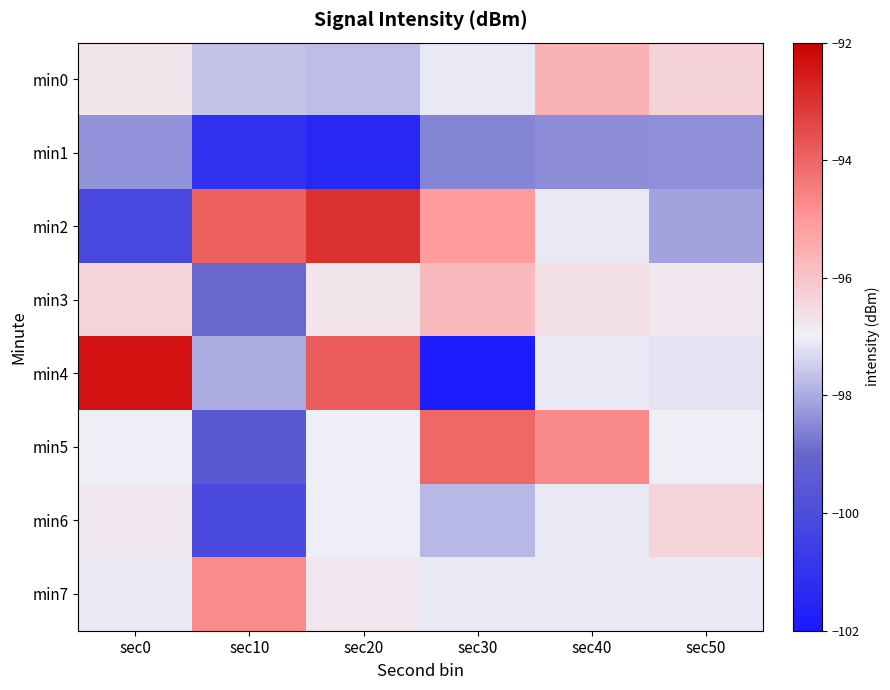

Between sec30 and sec20, which is larger?

sec30